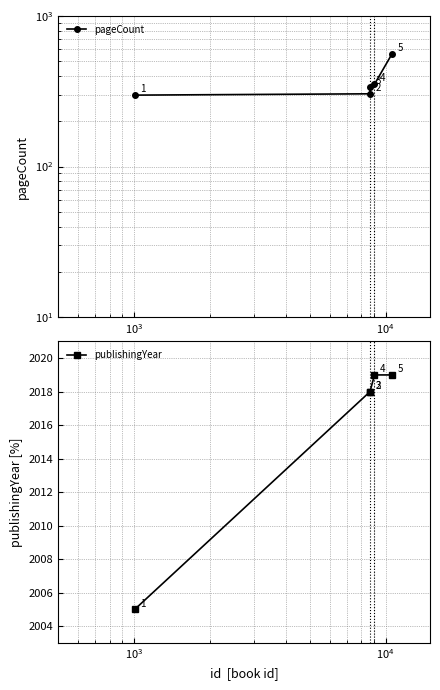

What is the value of the publishingYear point at the 2nd from the left?

2018